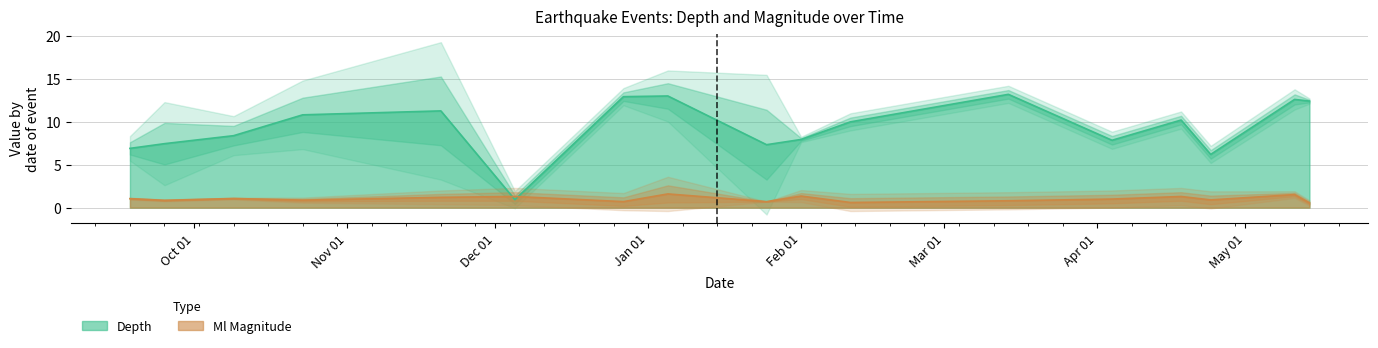

Is it true that Ml equals 0.5 at 7?

False